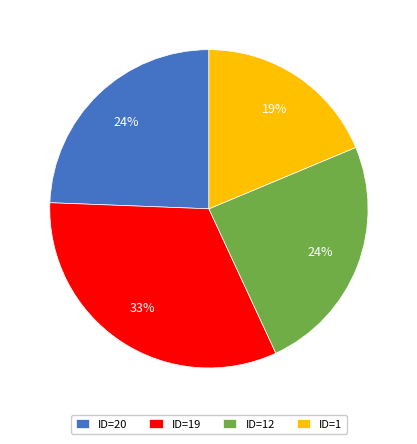

Which has a higher value, ID=1 or ID=19?

ID=19